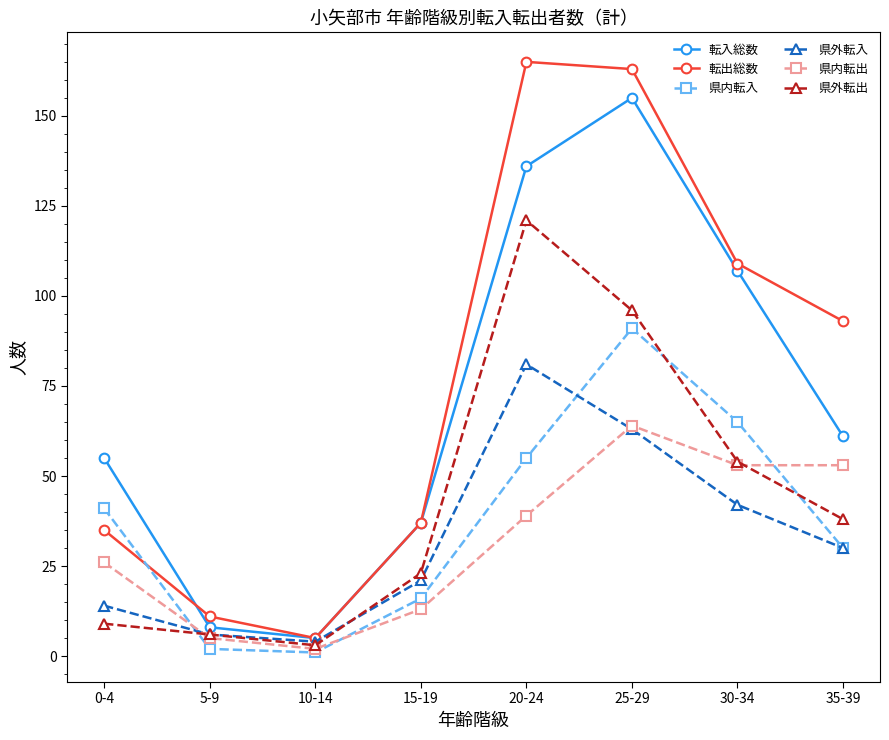

How many series are shown in this chart?

6